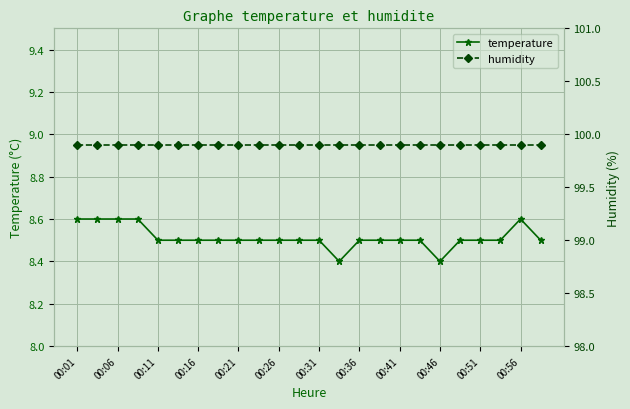

The value of temperature at 00:06 is 8.6. True or false?

True